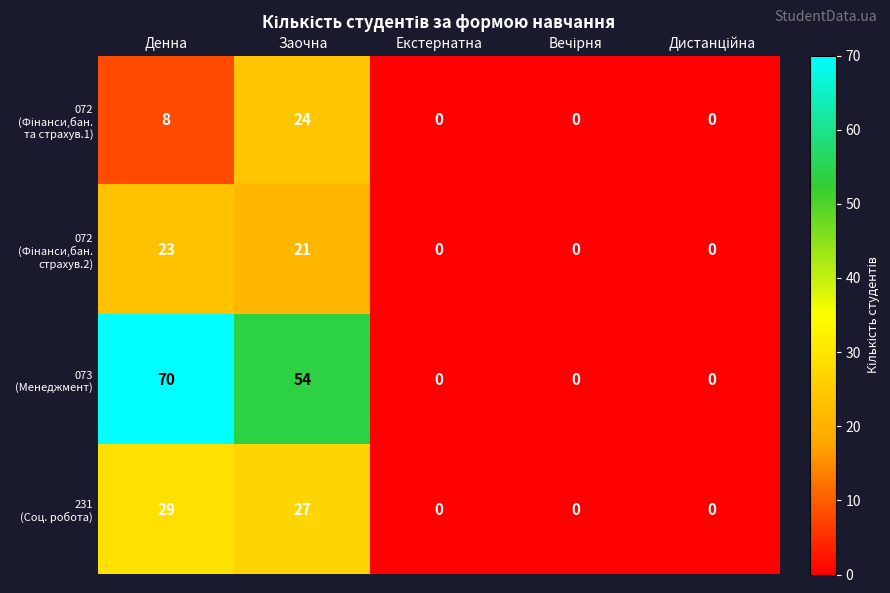

At which category is the sum across all series the highest?

Денна